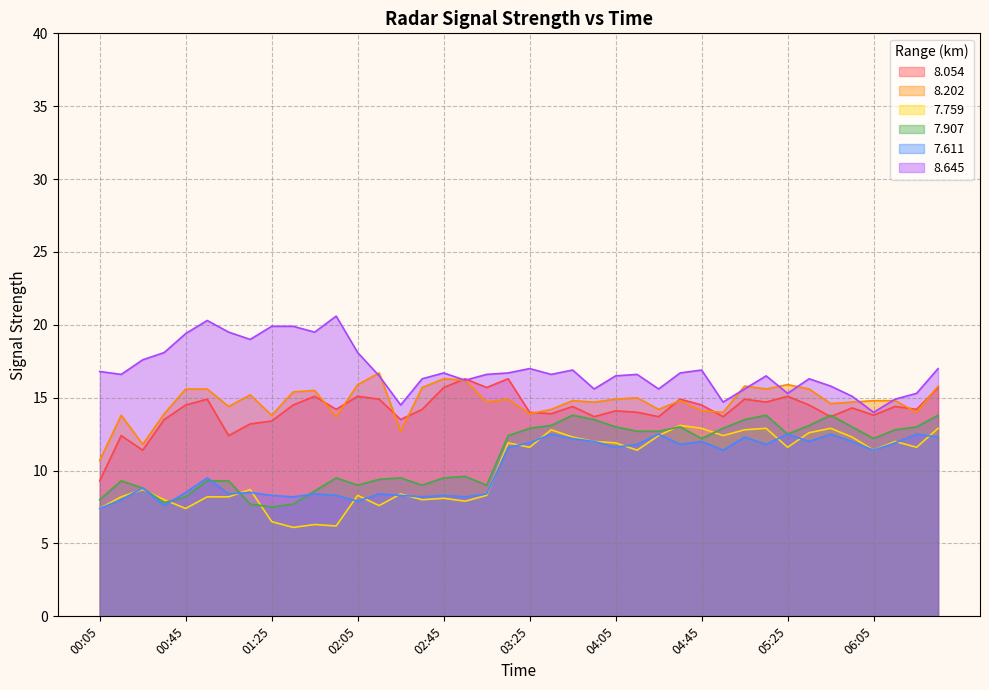

True or false: 7.907 and 8.645 cross at least once.

False